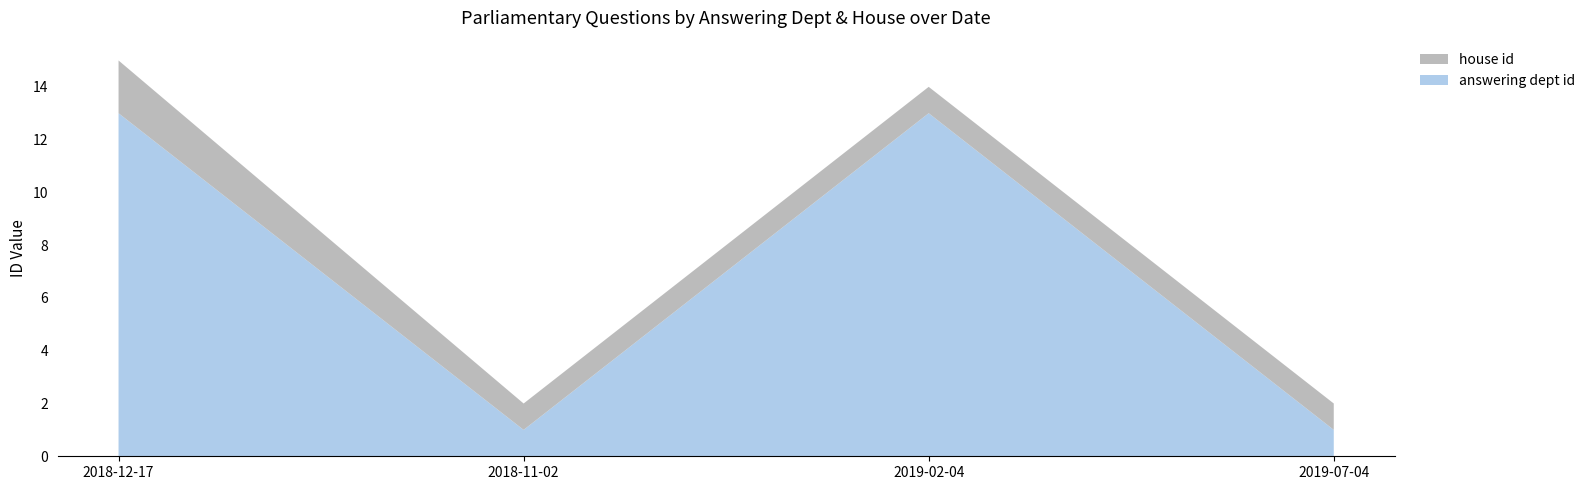

Reading left to right, list all the values displayed in this chart.

answering dept id: 2018-12-17=13	2018-11-02=1	2019-02-04=13	2019-07-04=1
house id: 2018-12-17=2	2018-11-02=1	2019-02-04=1	2019-07-04=1